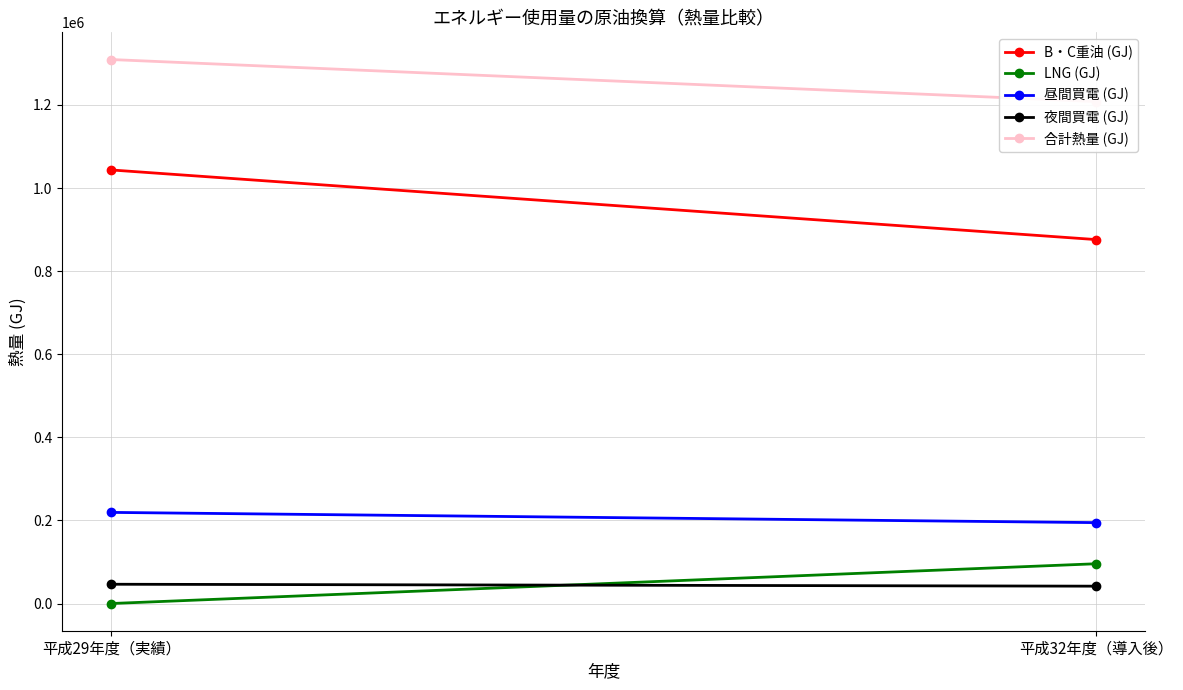

What is the sum of the B・C重油 (GJ) values at 平成32年度（導入後） and 平成29年度（実績）?

1919522.8